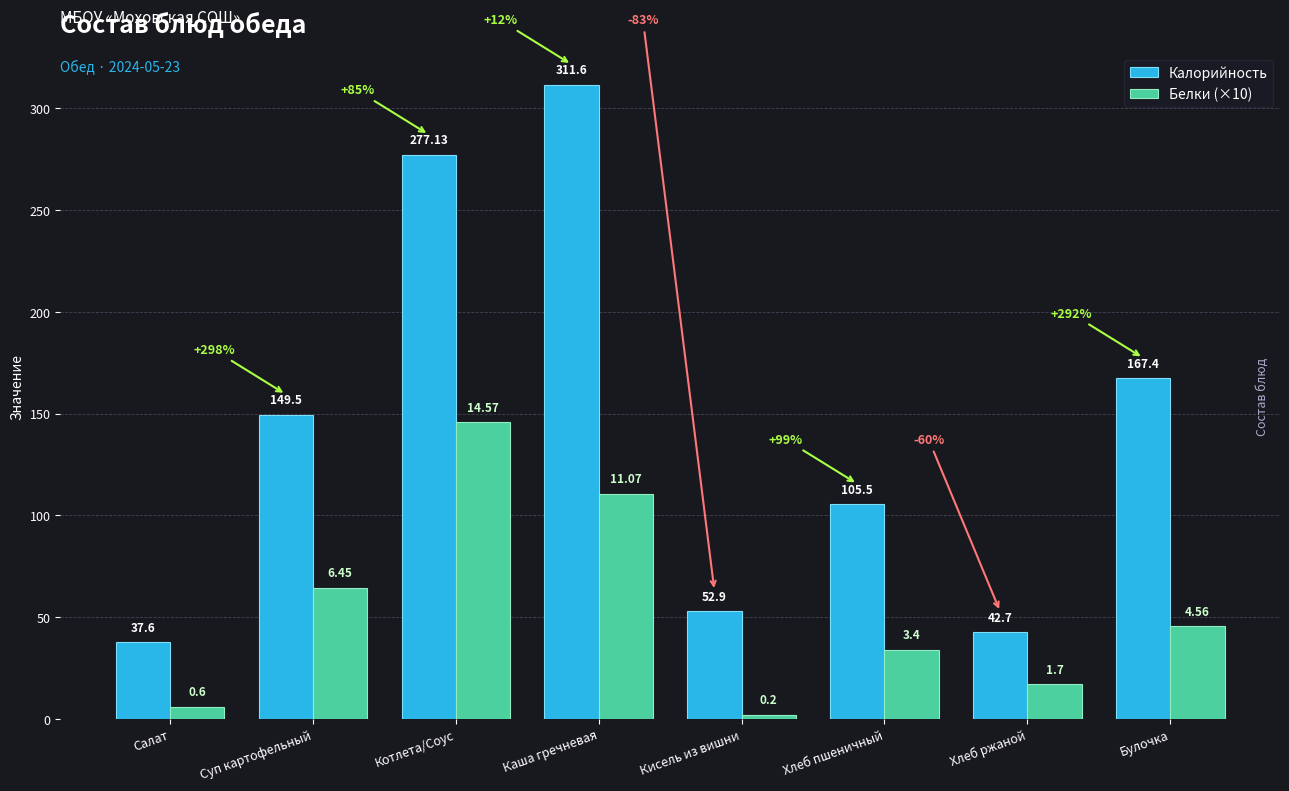

How many groups of bars are there?

8